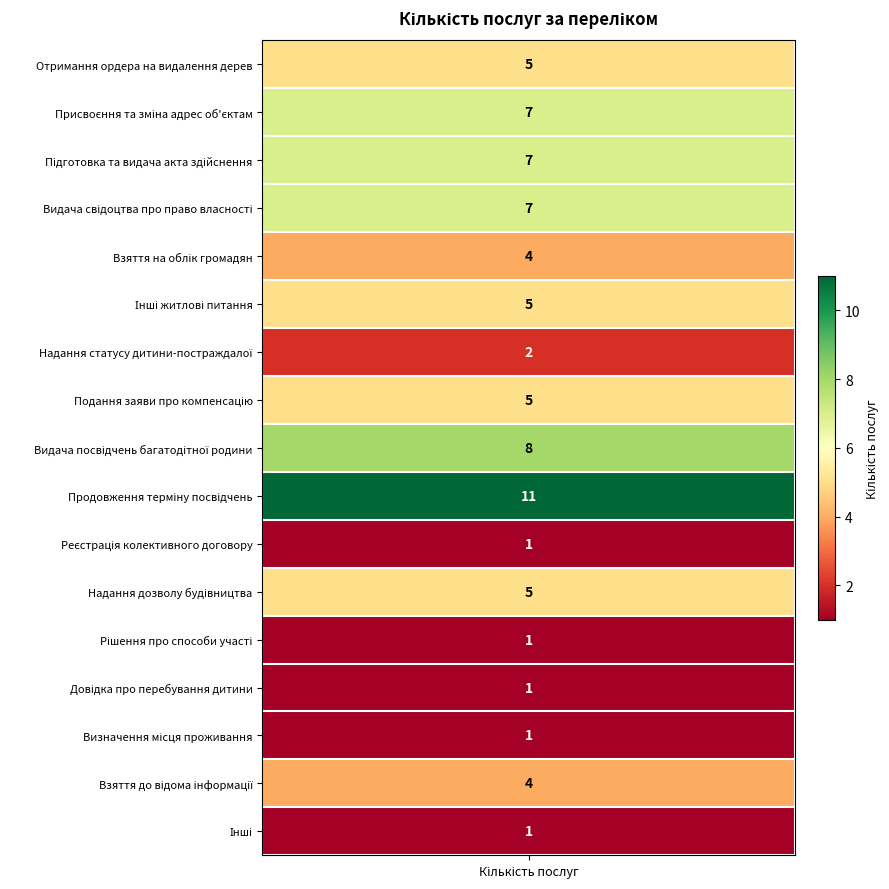

Reading left to right, what are all the values shown in this chart?

5	7	7	7	4	5	2	5	8	11	1	5	1	1	1	4	1